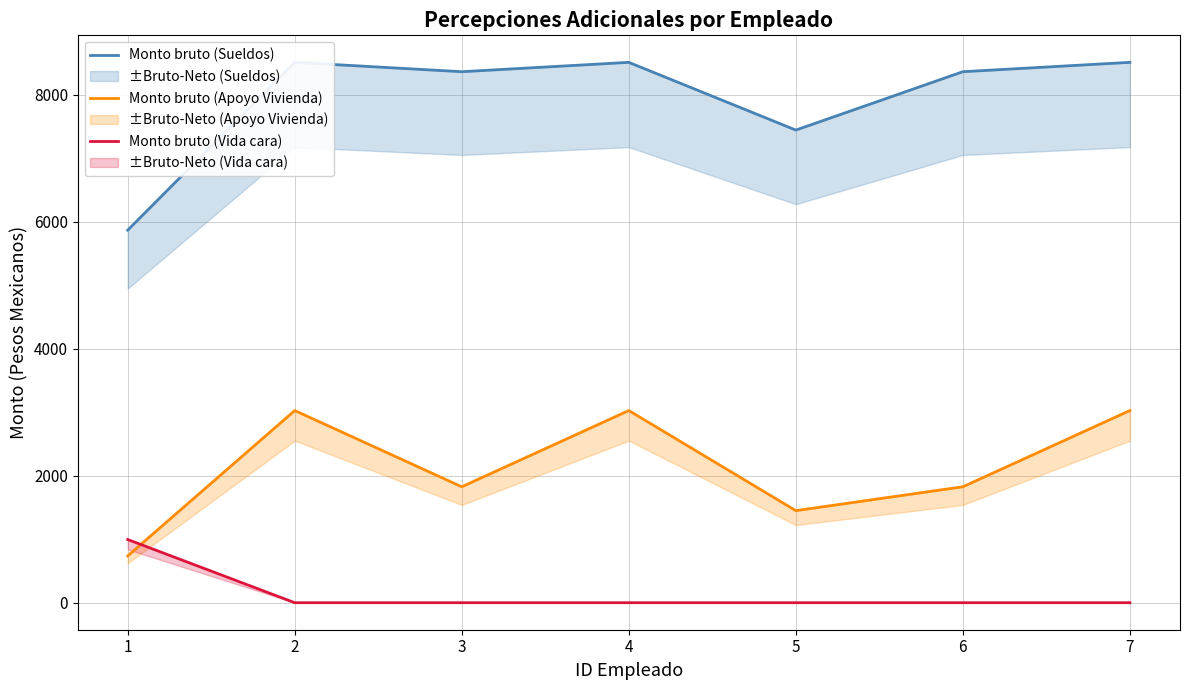

What is the total value across all series at 7?

11531.5